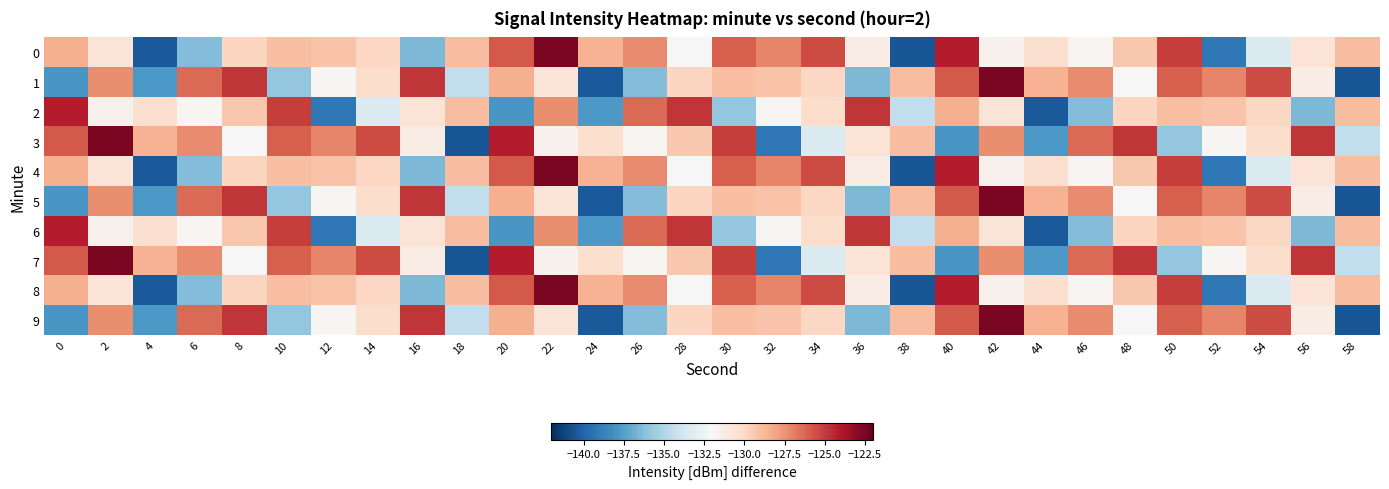

What is the smallest value displayed?

-140.5